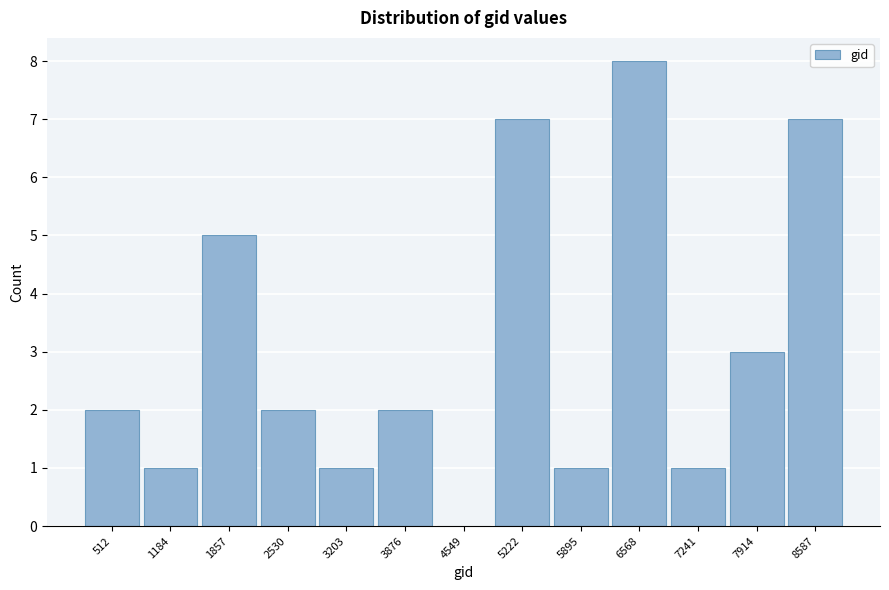

Reading left to right, transcribe all the data shown in this chart.

512=2	1184=1	1857=5	2530=2	3203=1	3876=2	4549=0	5222=7	5895=1	6568=8	7241=1	7914=3	8587=7